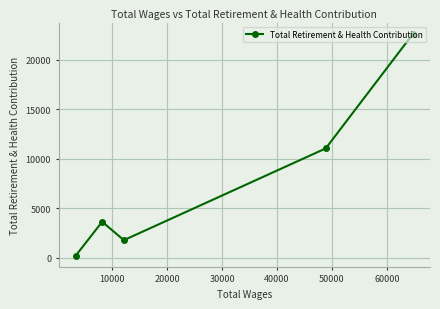

What is the sum of all values?

39208